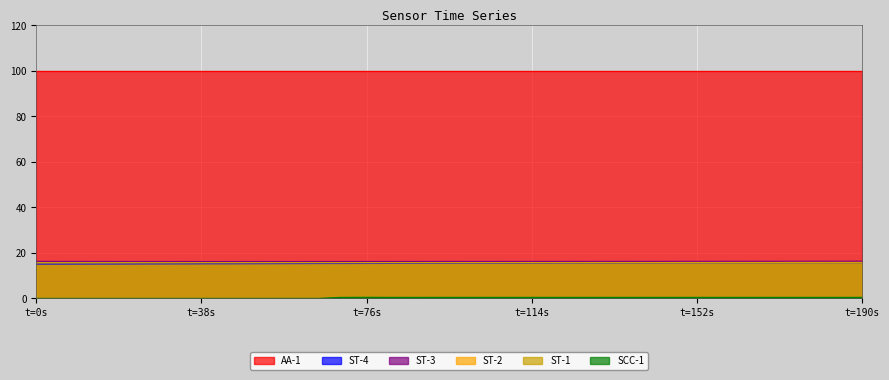

True or false: ST-1 and AA-1 cross at least once.

False